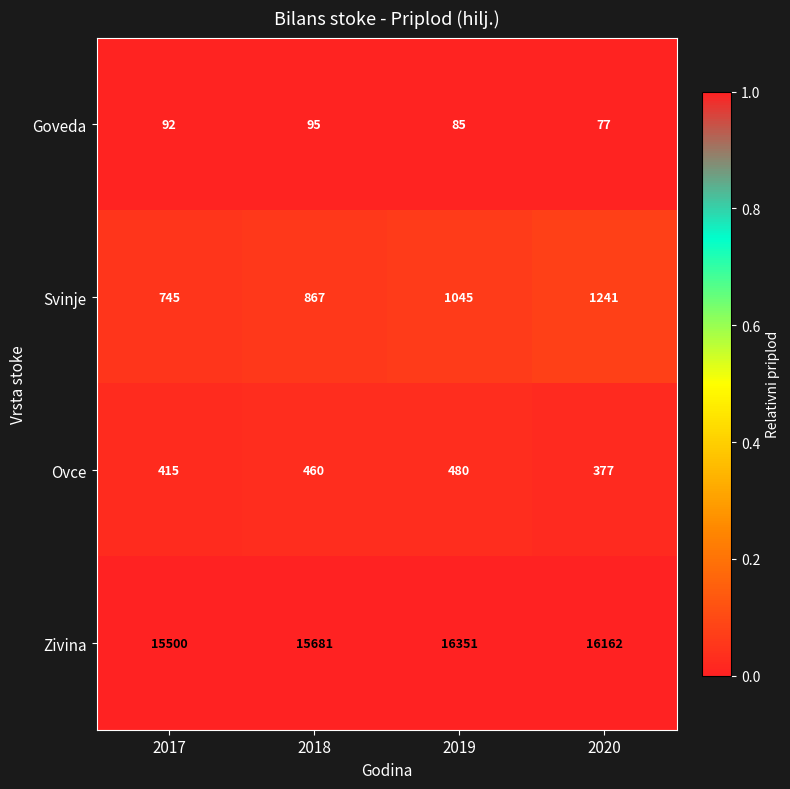

Which series has the widest spread of values?

Zivina